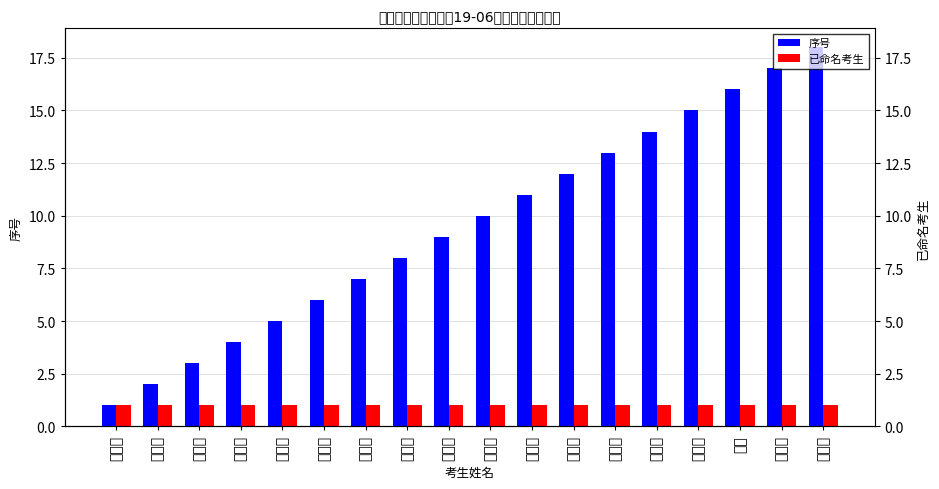

At how many categories does at least one series exceed 13?

5